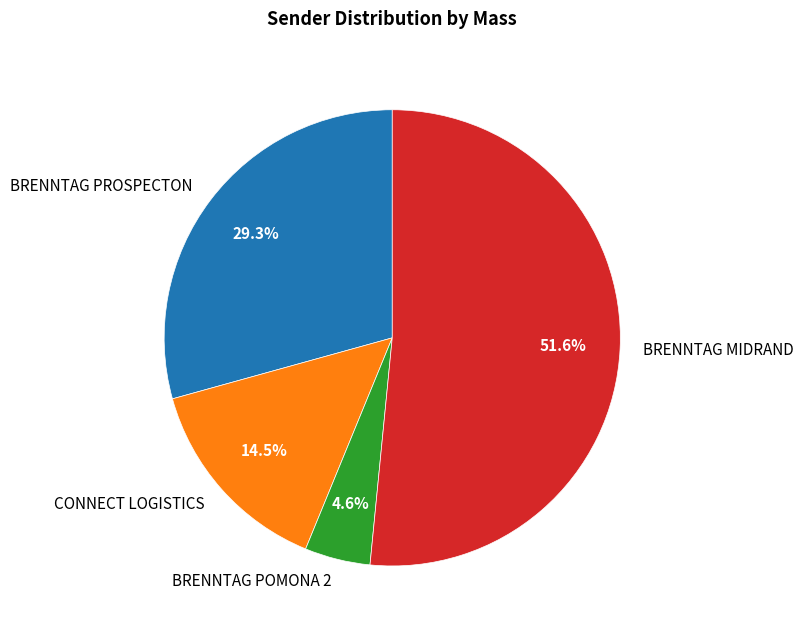

Is it true that BRENNTAG MIDRAND is 1% of the pie?

False